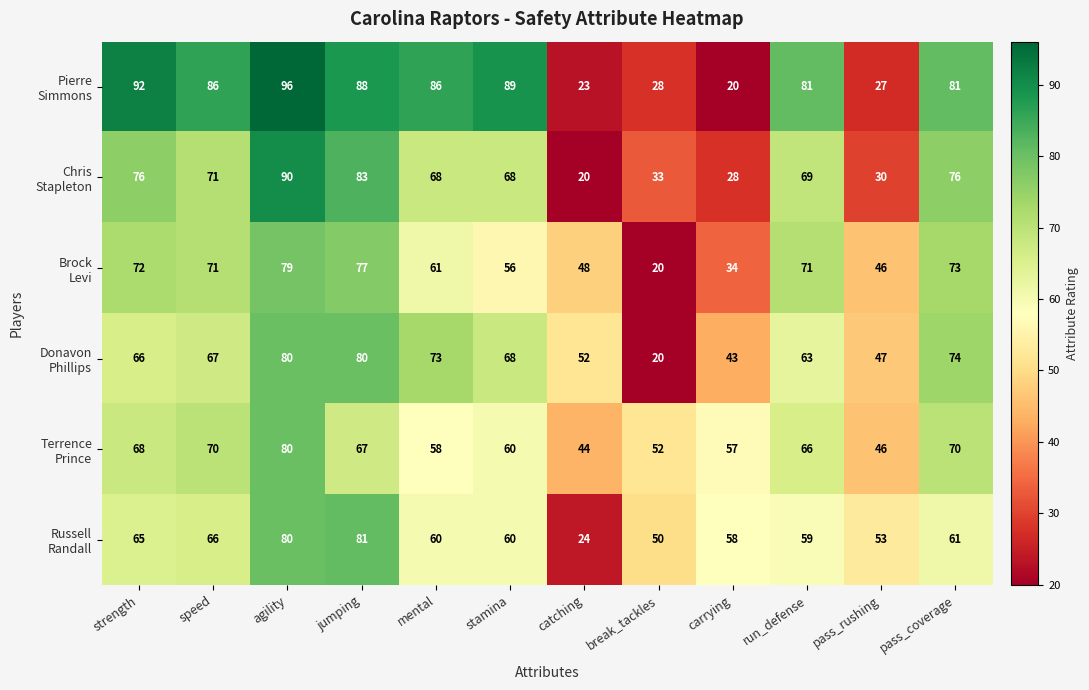

What is the spread (max minus min) of values at break_tackles?

32